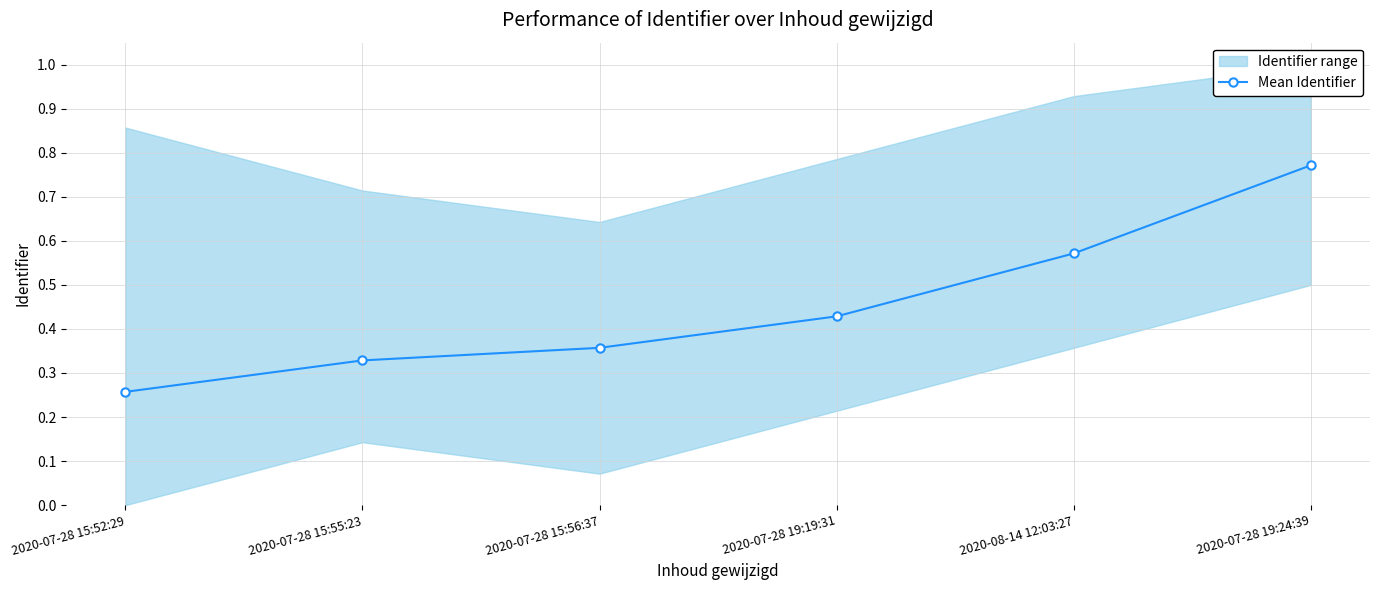

List the labels in order of value, largest first.

2020-07-28 19:24:39, 2020-08-14 12:03:27, 2020-07-28 19:19:31, 2020-07-28 15:56:37, 2020-07-28 15:55:23, 2020-07-28 15:52:29